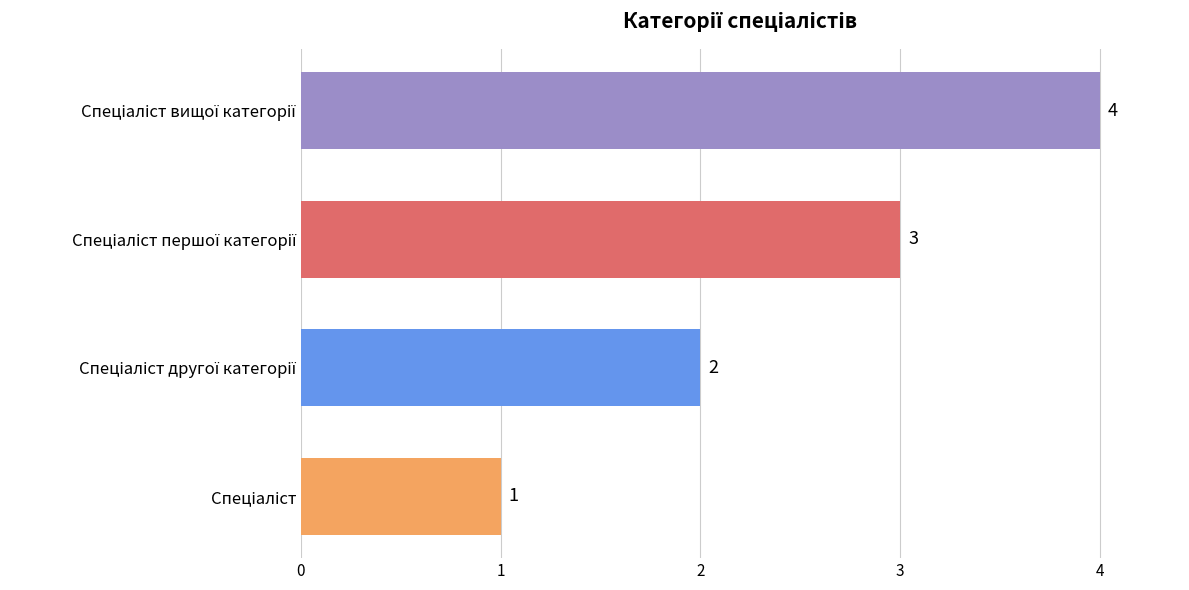

Count the values in the range 2 to 4.

3